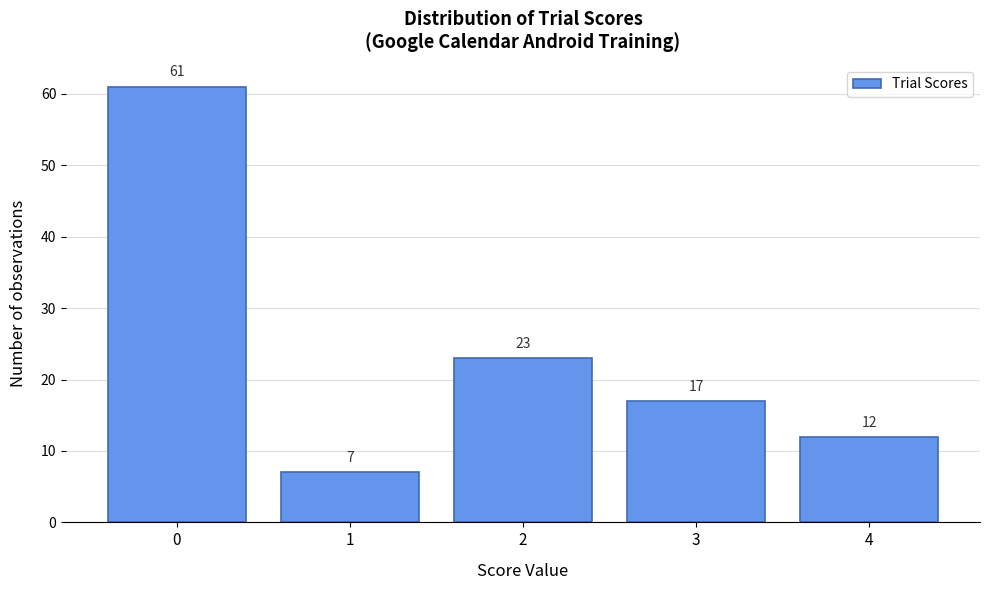

Reading left to right, transcribe all the data shown in this chart.

61	7	23	17	12